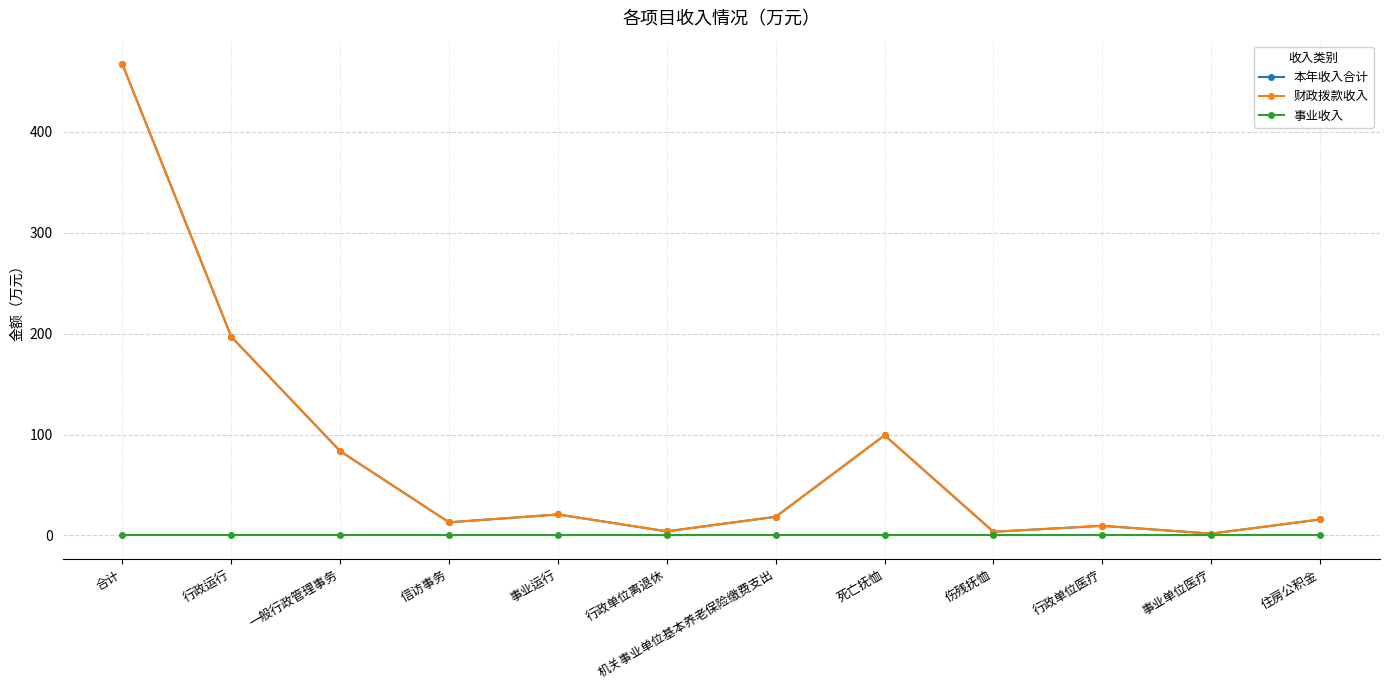

List the series in order of their peak value, lowest first.

事业收入, 本年收入合计, 财政拨款收入